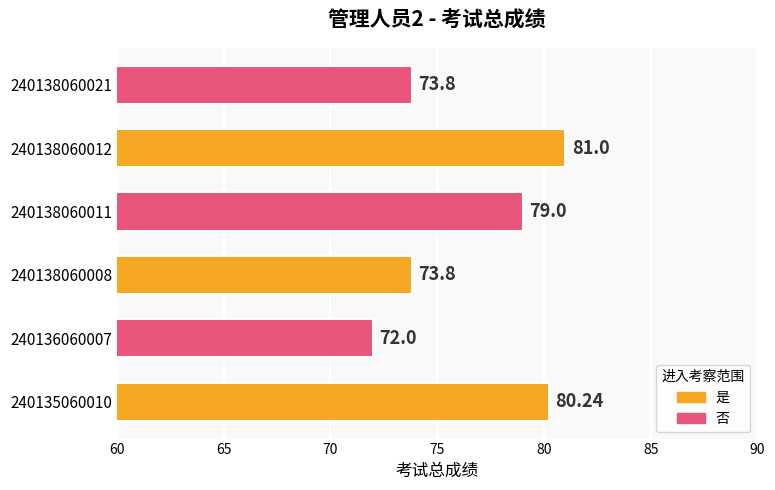

Approximately how many times larger is the value at 240136060007 compared to 240138060011?

0.9